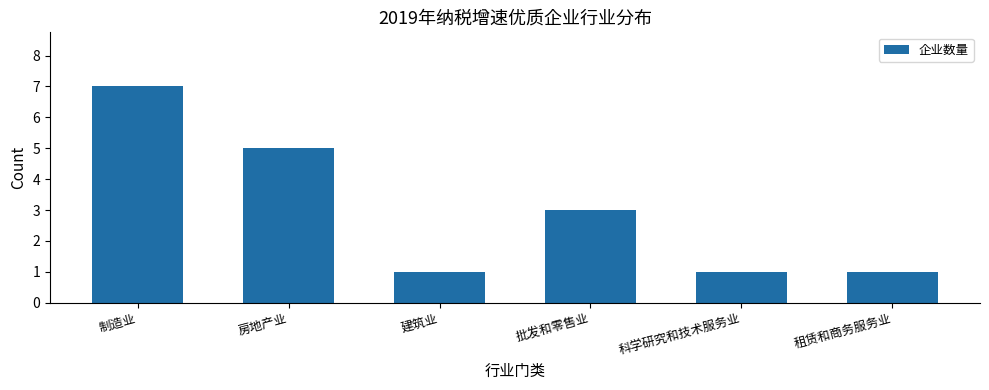

What position from the left is 建筑业?

3